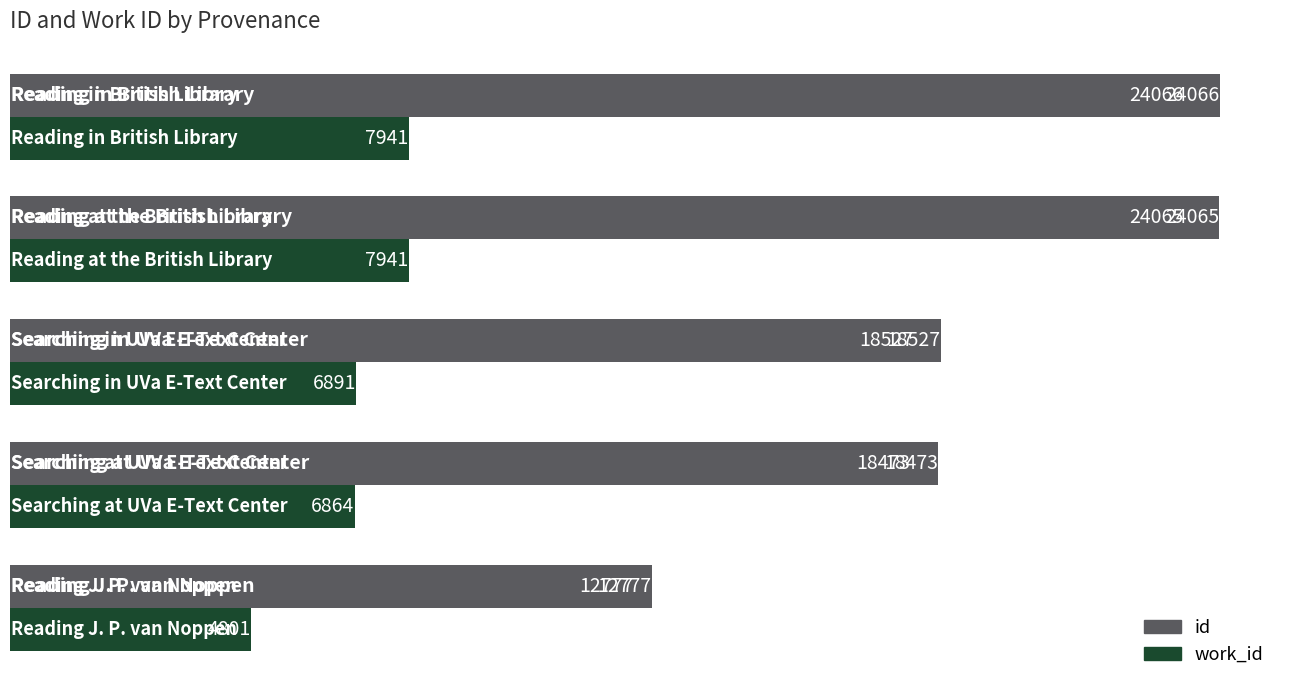

What is the average value of the work_id series?

6888